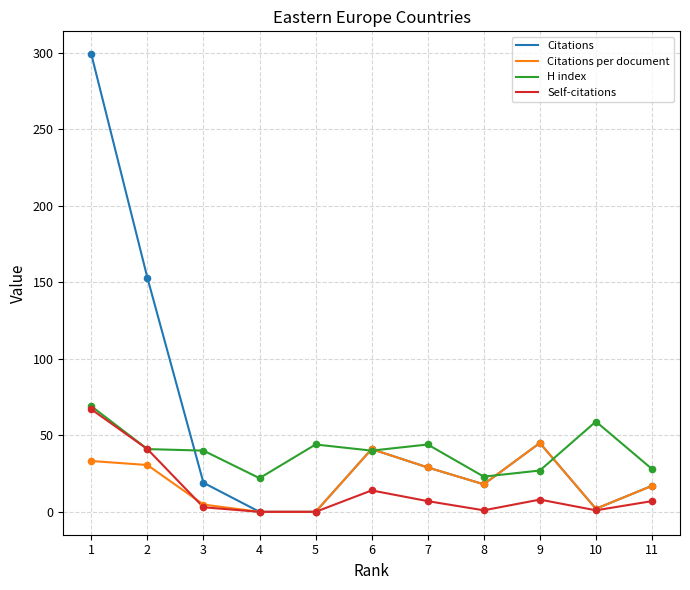

What is the total value across all series at 11?

69.0